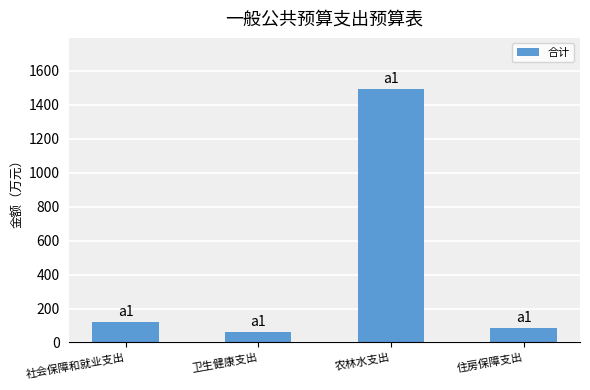

What is the difference between the values at 卫生健康支出 and 社会保障和就业支出?

57.8